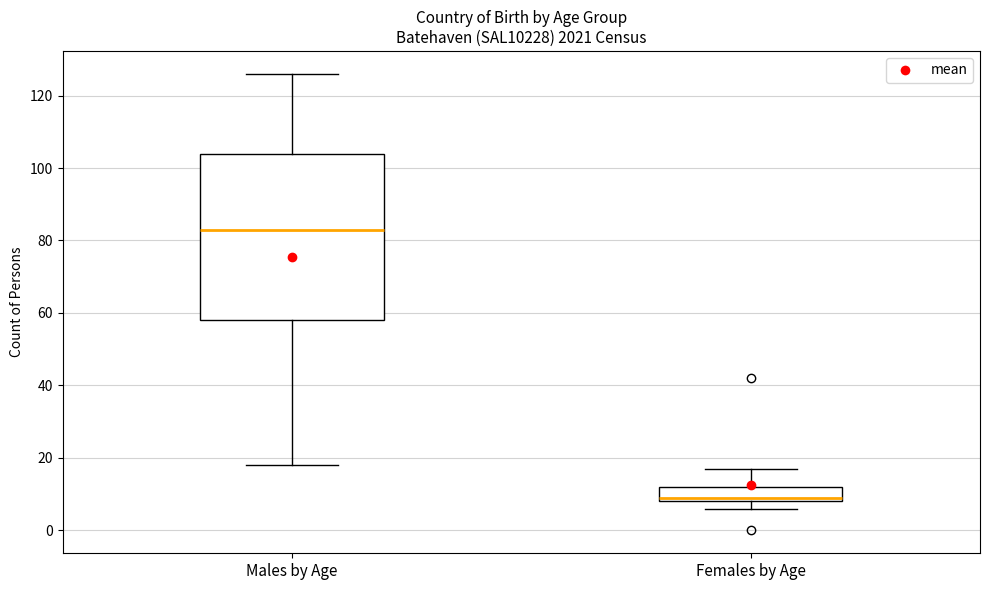

Reading left to right, read every box against the y-axis: the position of its median line, the range the box covers, and the ends of its whiskers. The values are not printed on the chart, so give them approximately, as read against the axis.

Males by Age: median 84, box 58 to 104, whiskers 18 to 126
Females by Age: median 10, box 8 to 12, whiskers 6 to 18